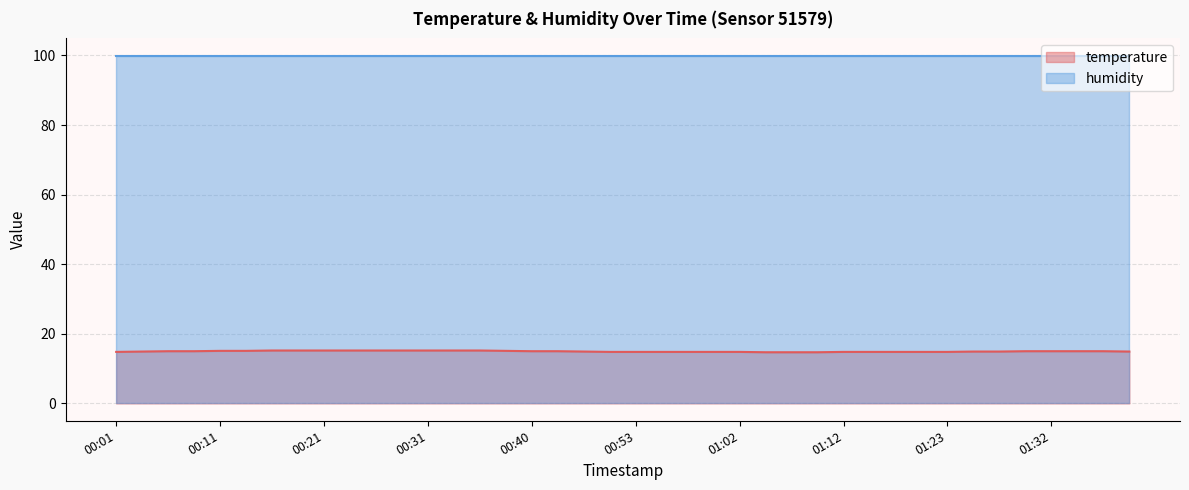

At which label is the value closest to 14?

01:05